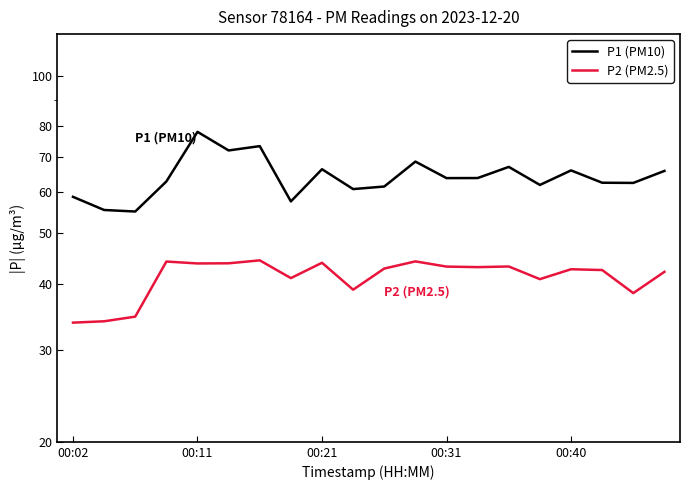

True or false: P2 (PM2.5) and P1 (PM10) intersect in this chart.

False